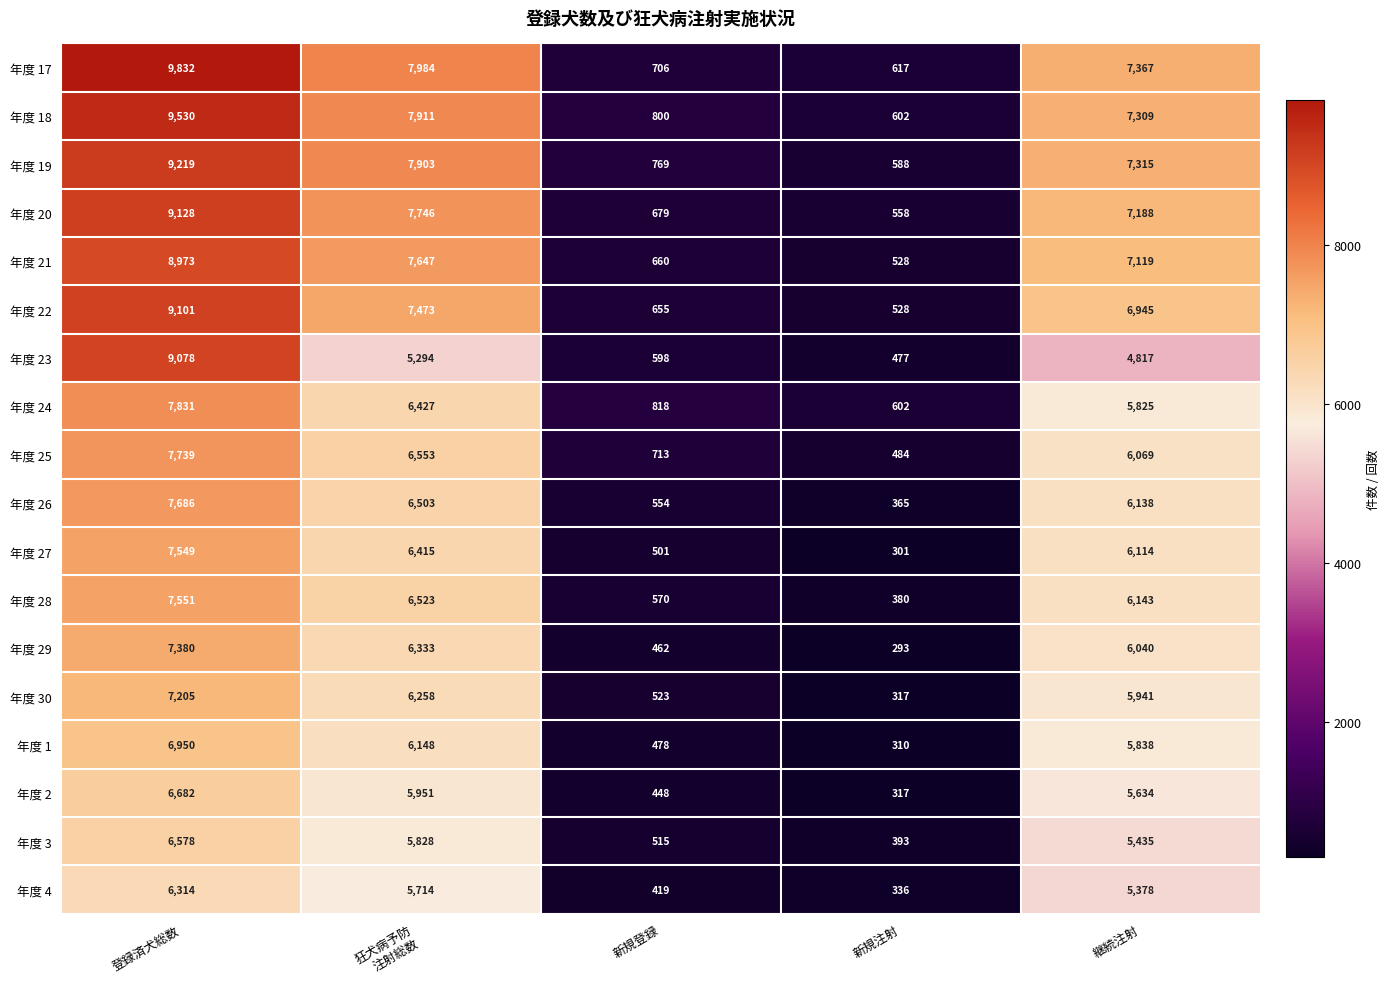

At 狂犬病予防
注射総数, list the series in order from smallest to largest.

年度 23, 年度 4, 年度 3, 年度 2, 年度 1, 年度 30, 年度 29, 年度 27, 年度 24, 年度 26, 年度 28, 年度 25, 年度 22, 年度 21, 年度 20, 年度 19, 年度 18, 年度 17